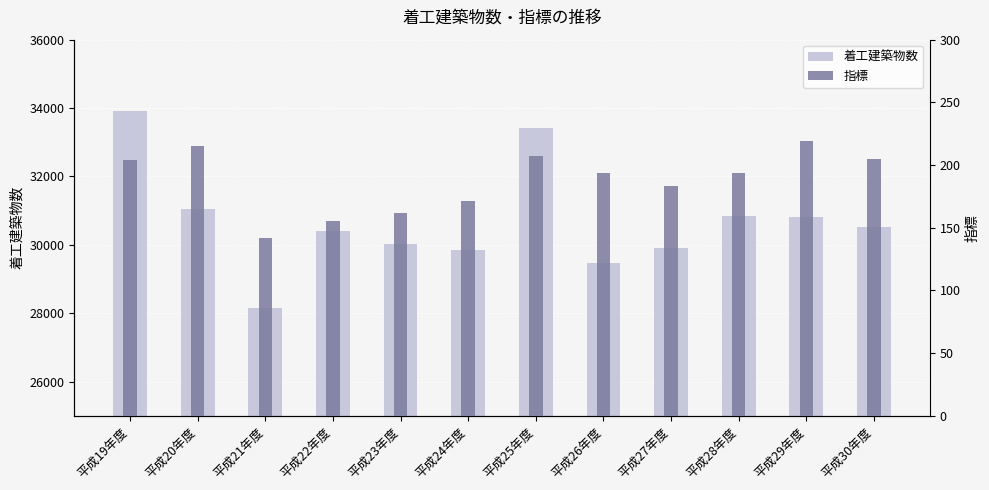

What is the difference between the second highest and second lowest values in the 着工建築物数 series?

3954